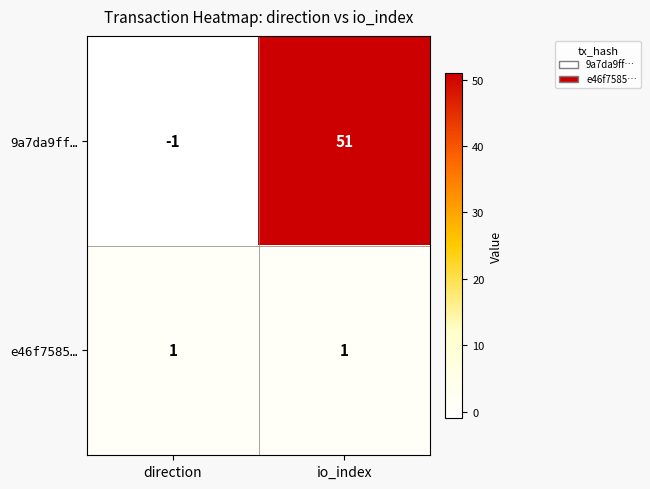

What is the difference between the highest and lowest values at io_index?

50